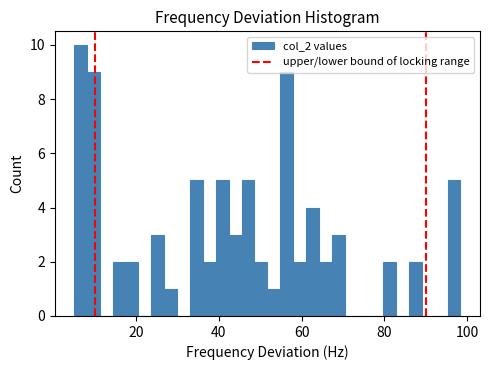

Read against the x-axis, roughly where is the centre of the tallest bar?

6